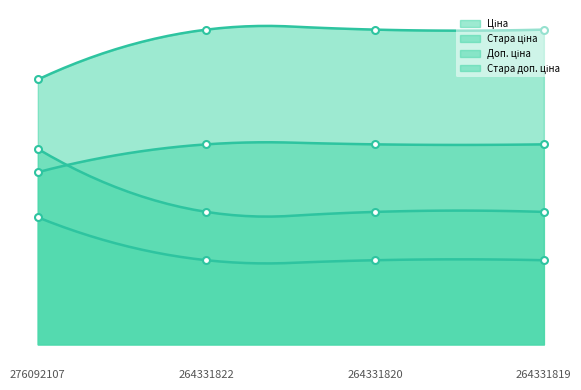

At which label does Стара доп. ціна first exceed 1389?

264331822